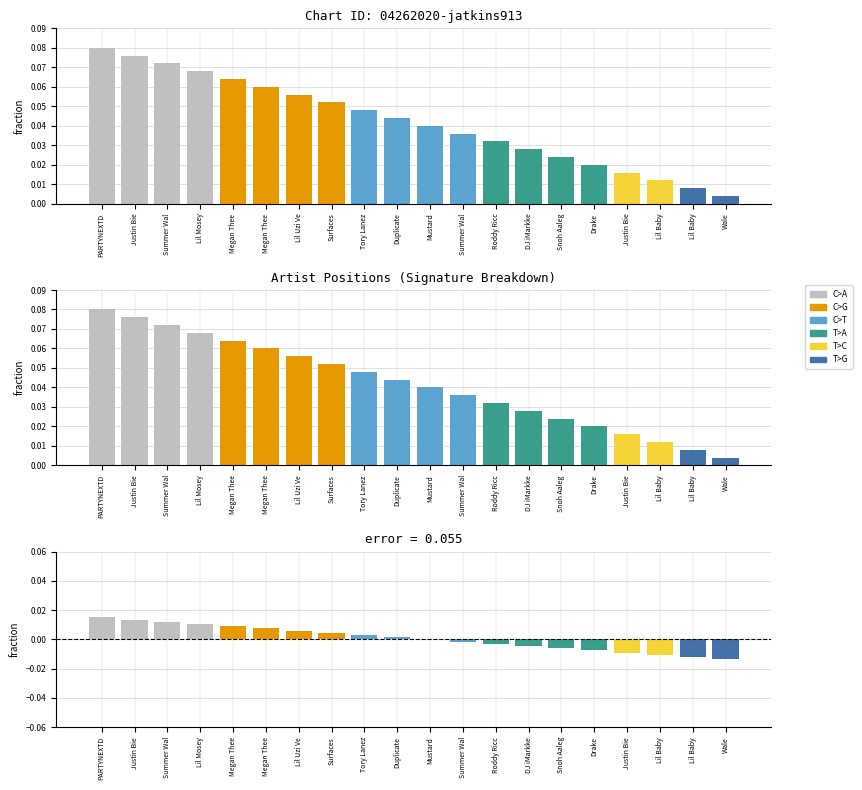

The chart shows a value of 0.0 at Summer Wal. True or false?

True